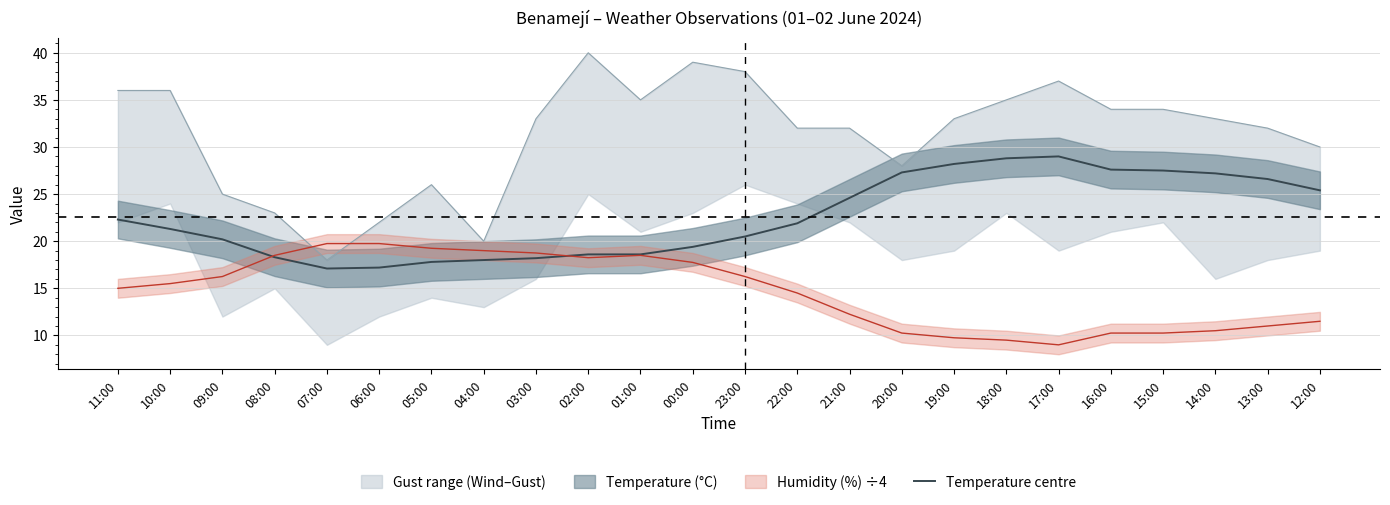

The Temperature centre series shows 28.2 at 19:00. True or false?

True